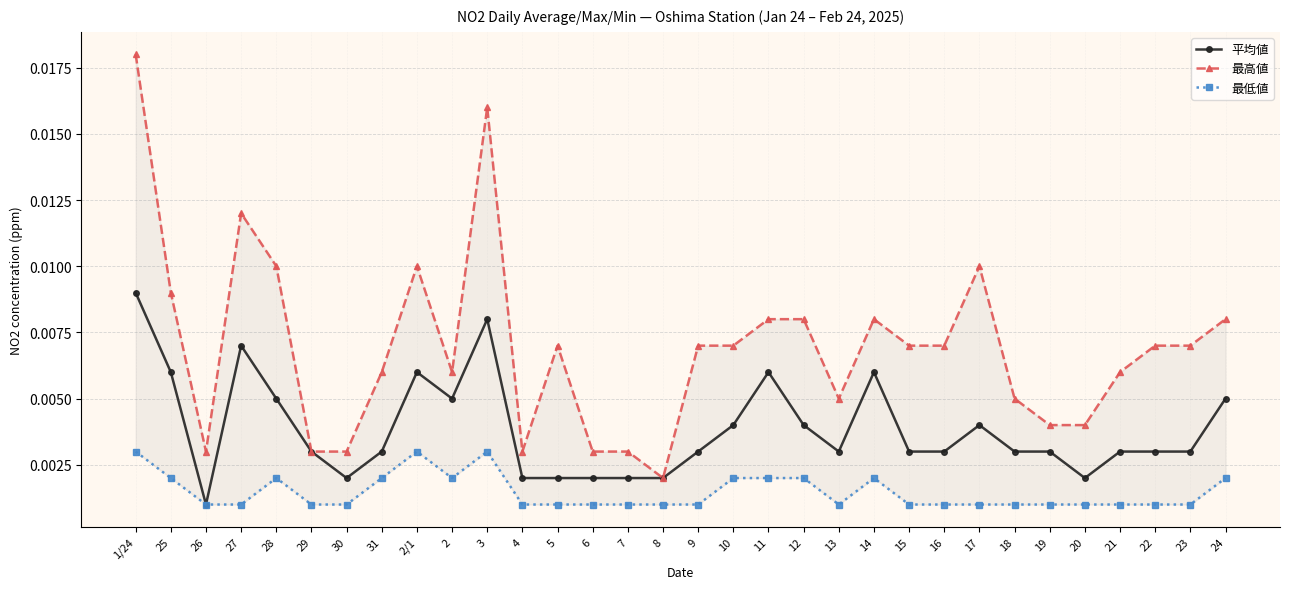

Is it true that 平均値 equals 0.0 at 6?

True